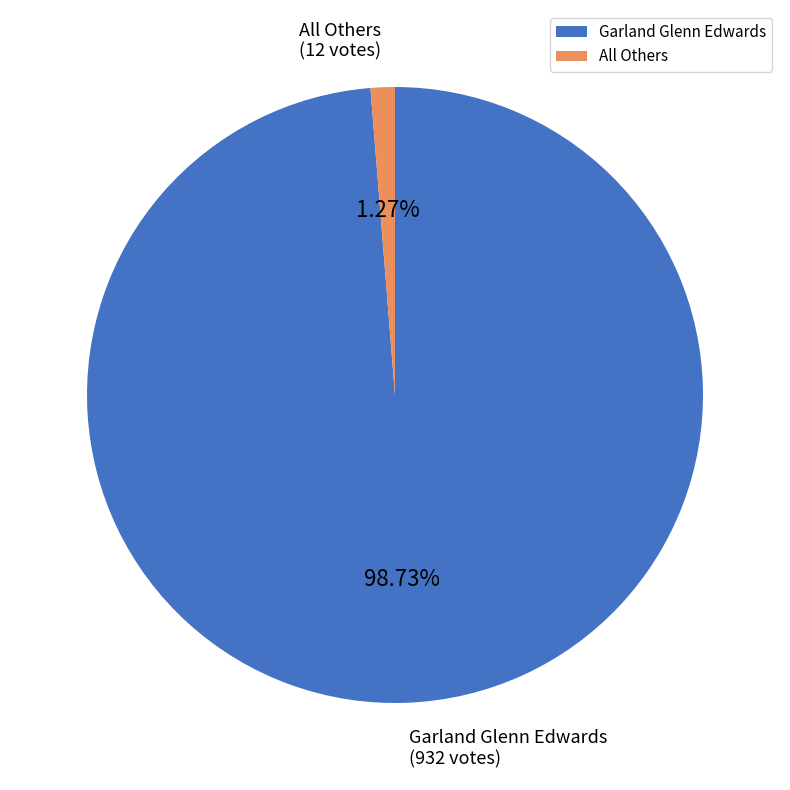

The Garland Glenn Edwards slice represents 99% of the pie. True or false?

True